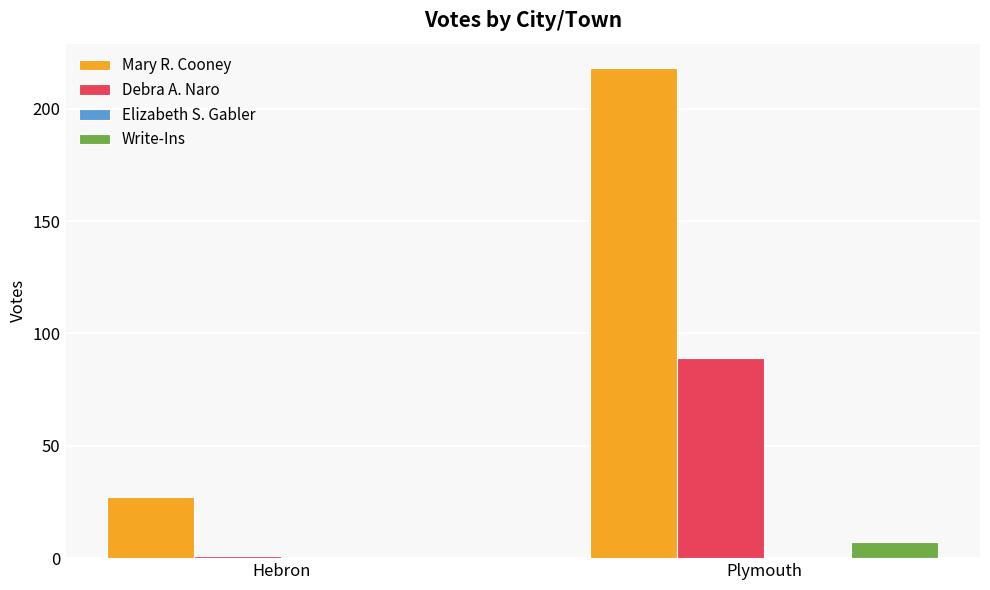

Reading right to left, list all the values displayed in this chart.

Mary R. Cooney: Plymouth=218	Hebron=27
Debra A. Naro: Plymouth=89	Hebron=1
Write-Ins: Plymouth=7	Hebron=0